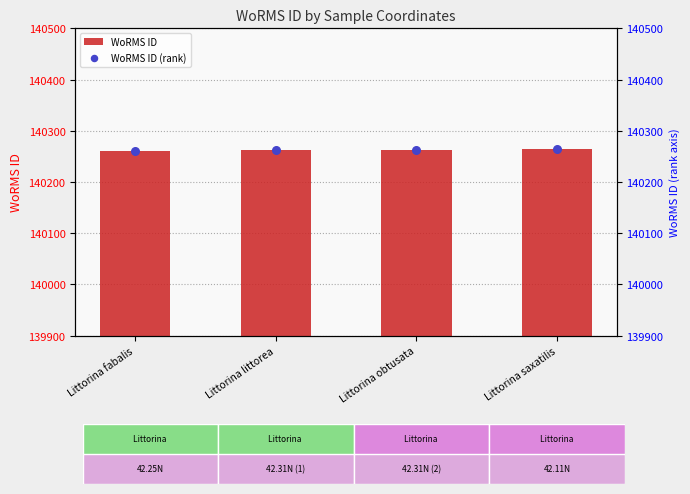

Which series has the widest spread of Y values?

WoRMS ID